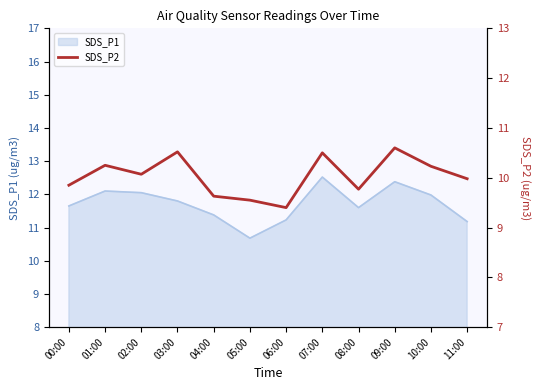

Where does the data first go above 10?

01:00